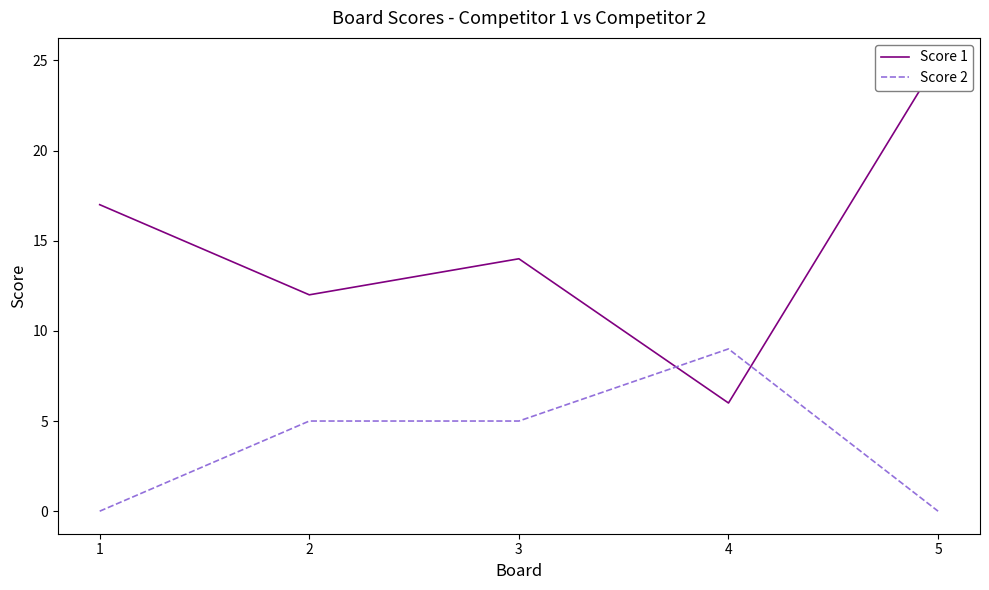

At which label does Score 2 first exceed 5?

4